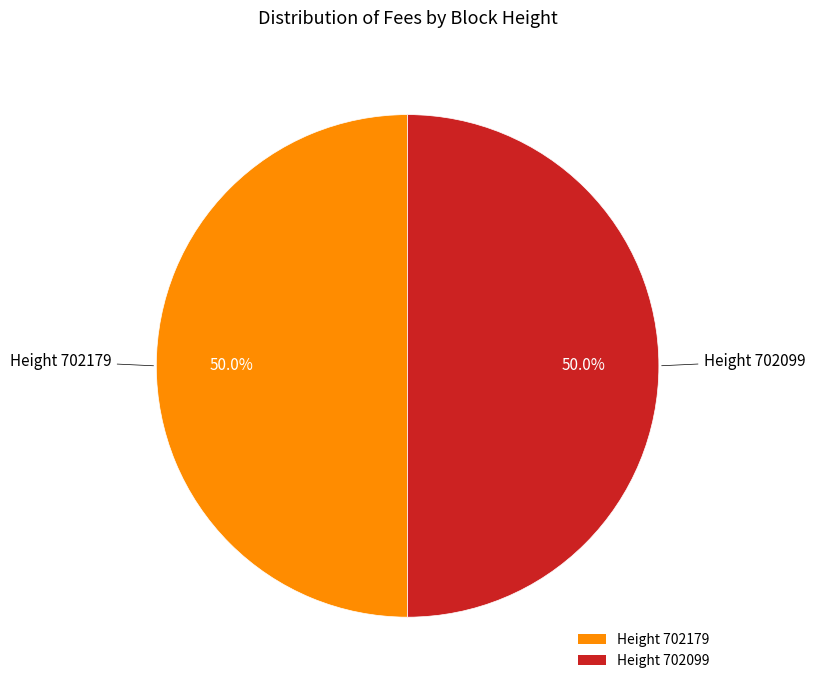

How many slices are in this pie chart?

2